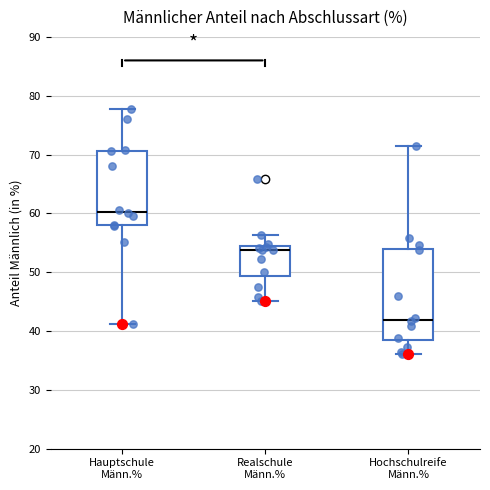

Reading left to right, transcribe this box plot: for each box, give where its median line is, the range the box spans, and where its two whiskers end, as read against the y-axis. The values are not printed on the chart, so give them approximately, as read against the axis.

Hauptschule Männ.%: median 60, box 58 to 71, whiskers 41 to 78
Realschule Männ.%: median 54 (just below the box's upper edge), box 49 to 54, whiskers 45 to 56
Hochschulreife Männ.%: median 42, box 38 to 54, whiskers 36 to 71